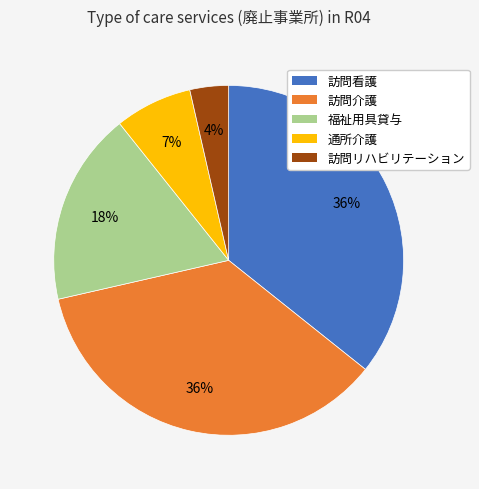

To the nearest percent, what portion does 訪問看護 represent?

36%